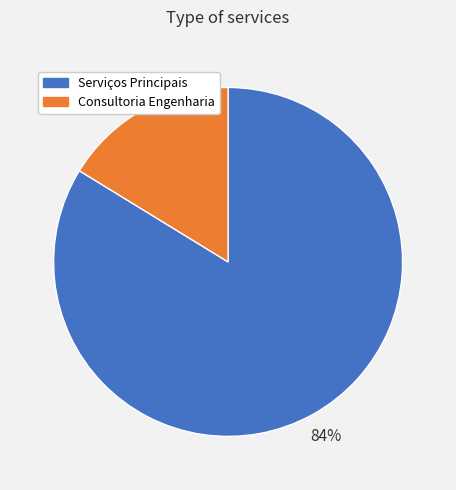

Is there a majority slice in this chart?

Yes